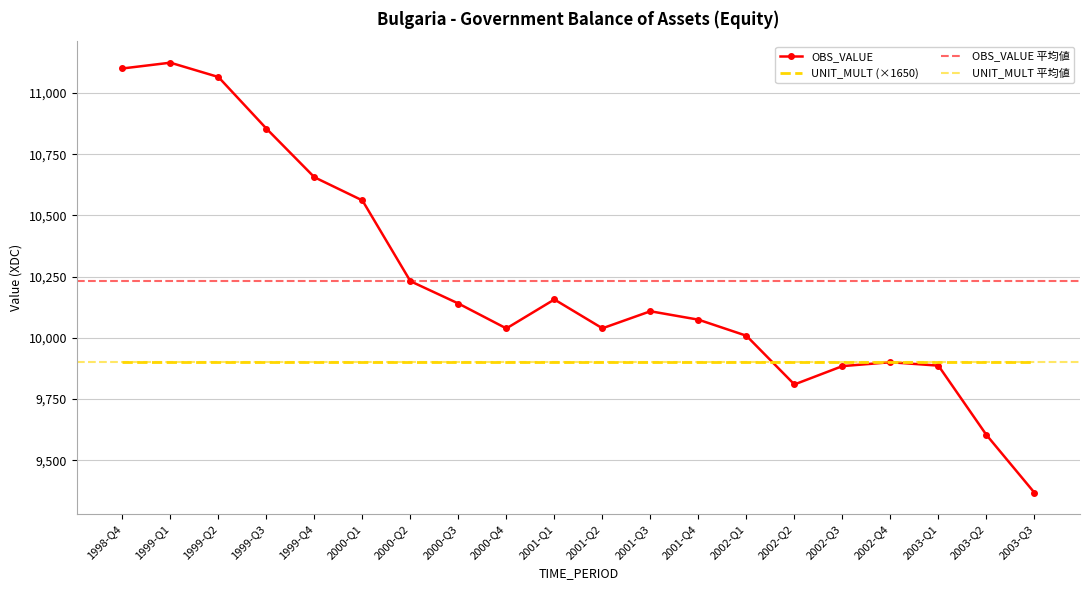

List the labels in order of value, smallest first.

2003-Q3, 2003-Q2, 2002-Q2, 2002-Q3, 2003-Q1, 2002-Q4, 2002-Q1, 2000-Q4, 2001-Q2, 2001-Q4, 2001-Q3, 2000-Q3, 2001-Q1, 2000-Q2, 2000-Q1, 1999-Q4, 1999-Q3, 1999-Q2, 1998-Q4, 1999-Q1